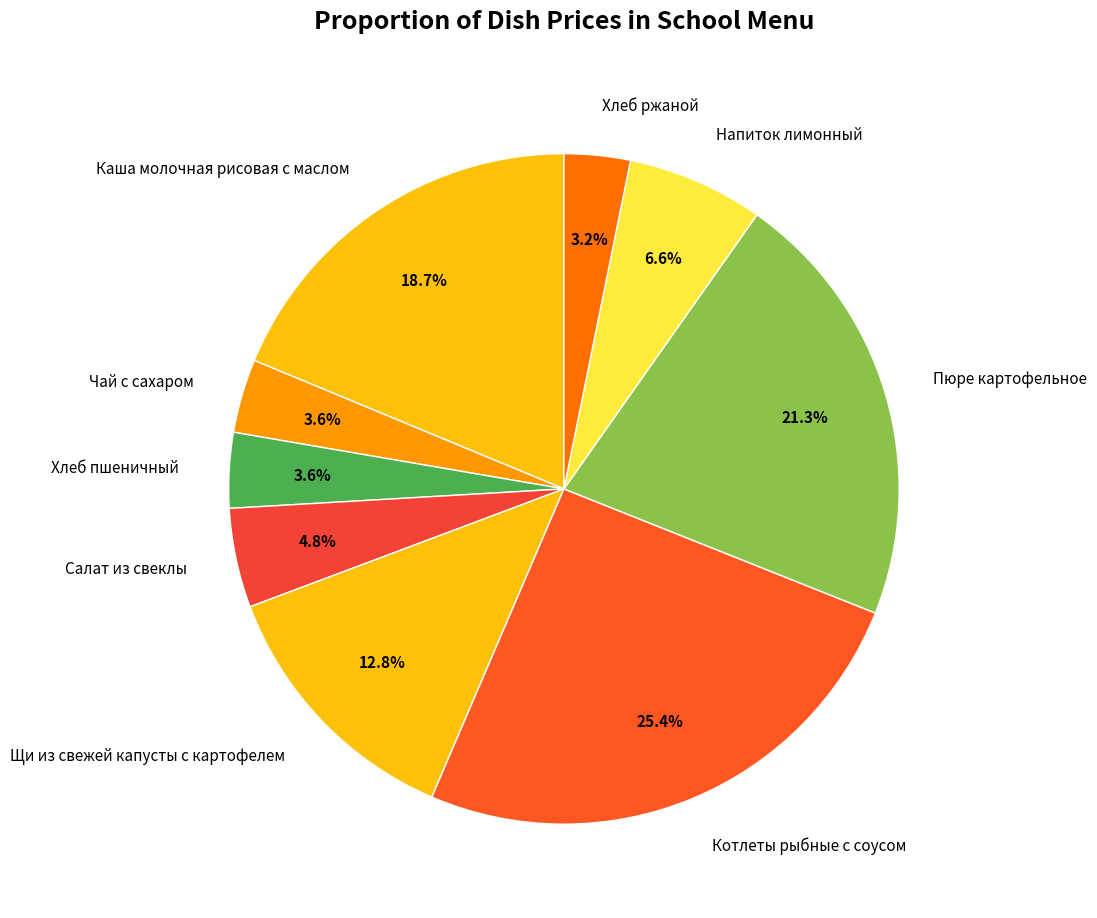

How many slices are in this pie chart?

9